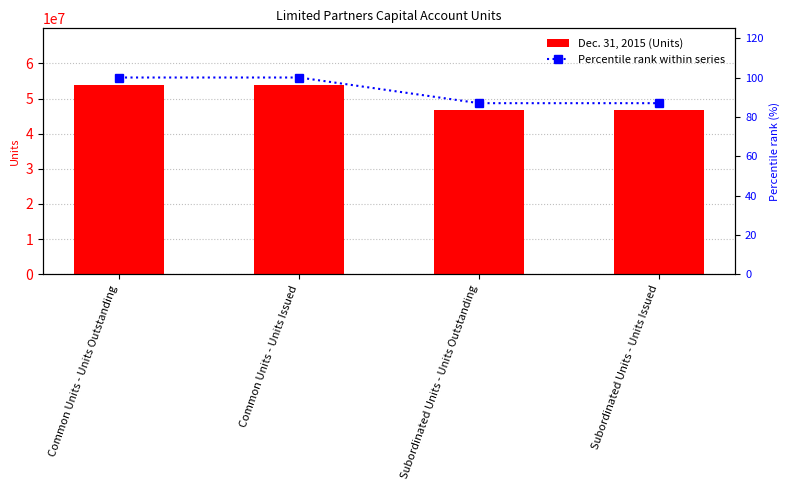

How many values in the Percentile rank within series series are below 100?

2